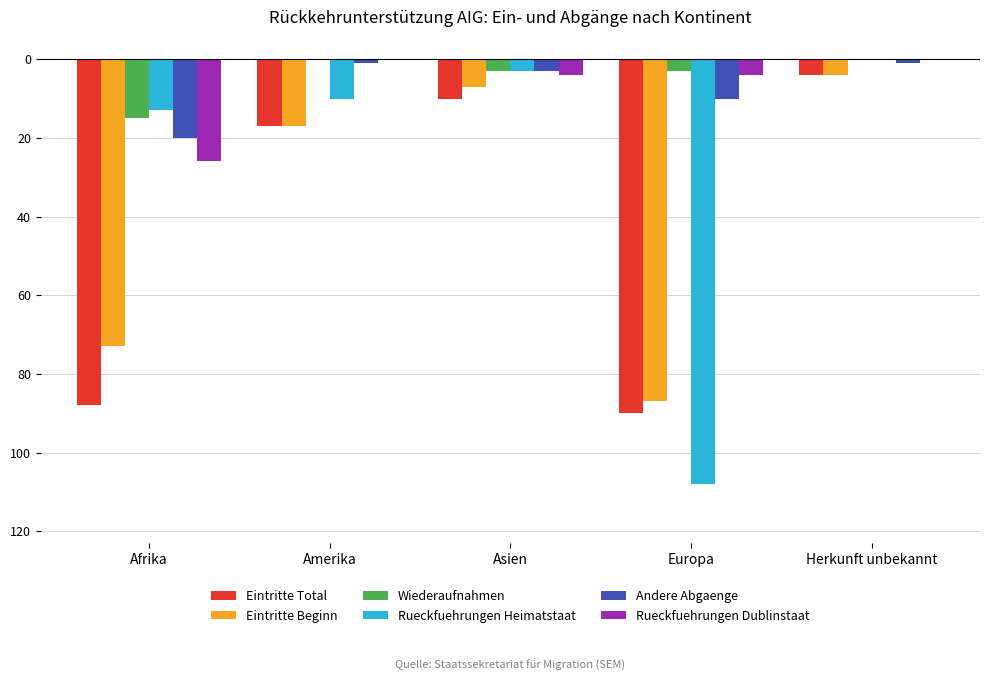

What are all the series names shown in the legend?

Eintritte Total, Eintritte Beginn, Wiederaufnahmen, Rueckfuehrungen Heimatstaat, Andere Abgaenge, Rueckfuehrungen Dublinstaat